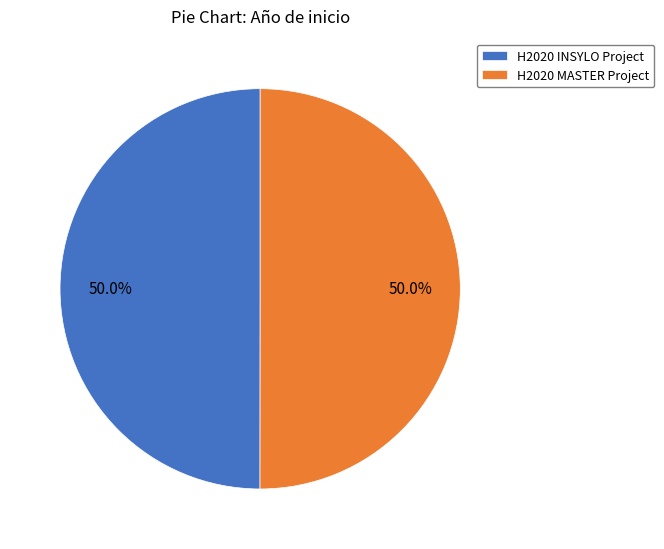

To the nearest percent, what portion does H2020 MASTER Project represent?

50%